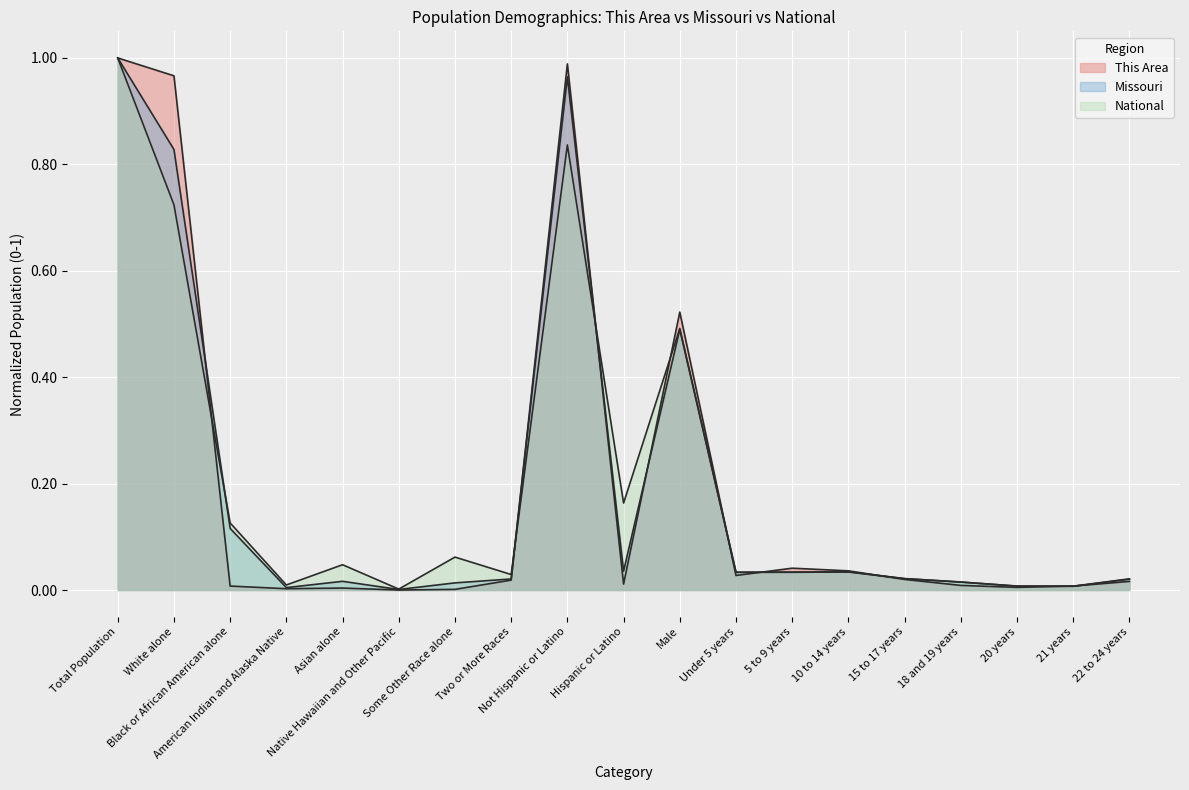

At which category is the sum across all series the highest?

Total Population